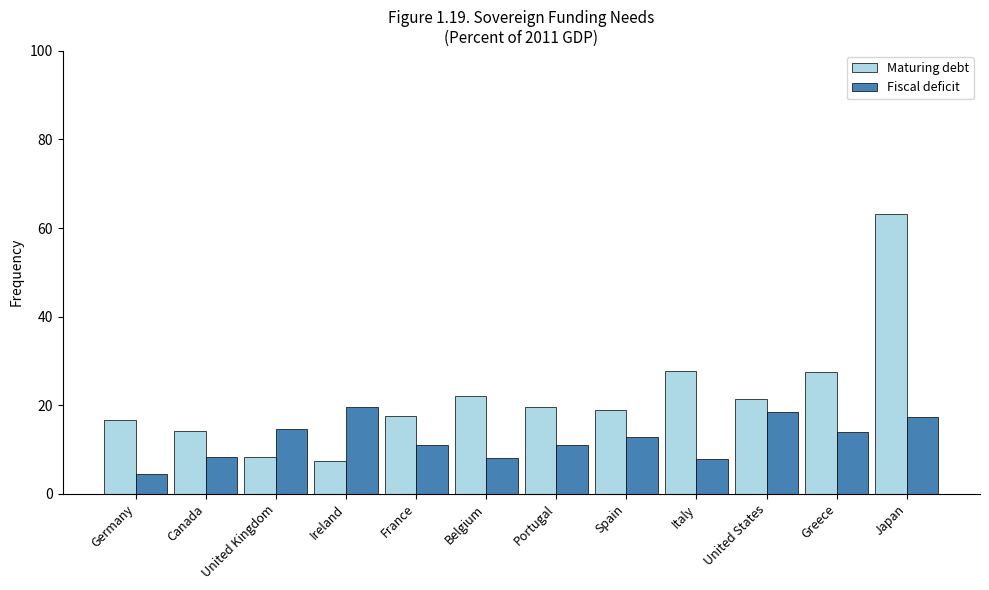

Are the bars horizontal?

No